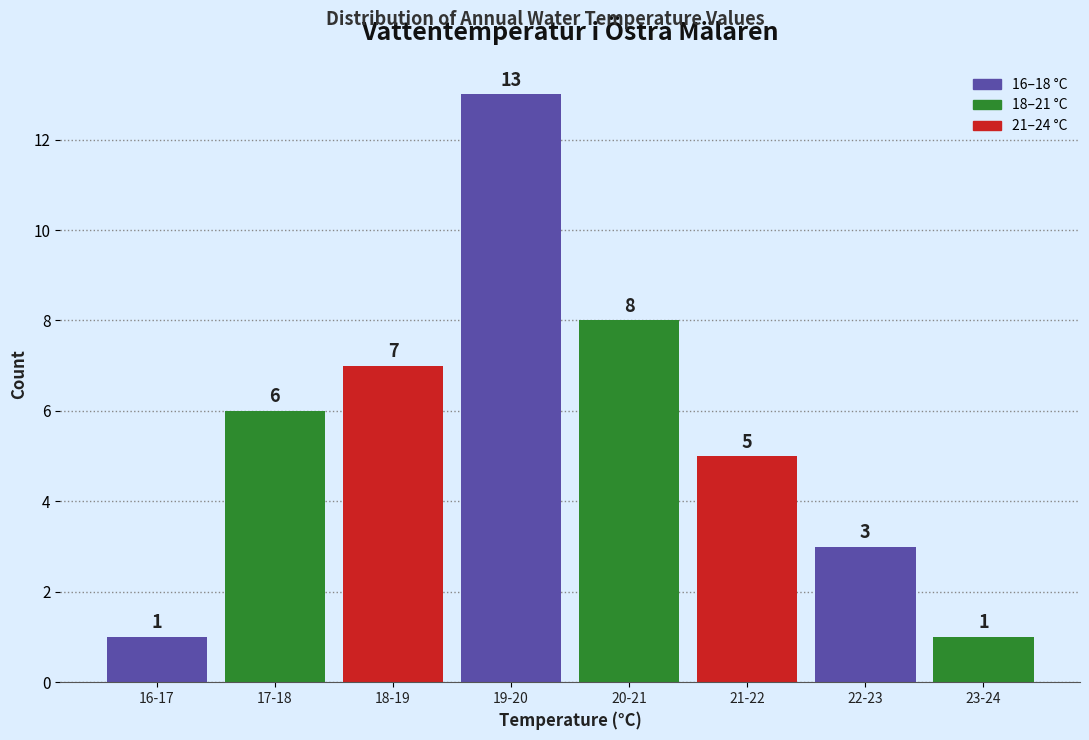

Reading right to left, transcribe all the data shown in this chart.

1	3	5	8	13	7	6	1